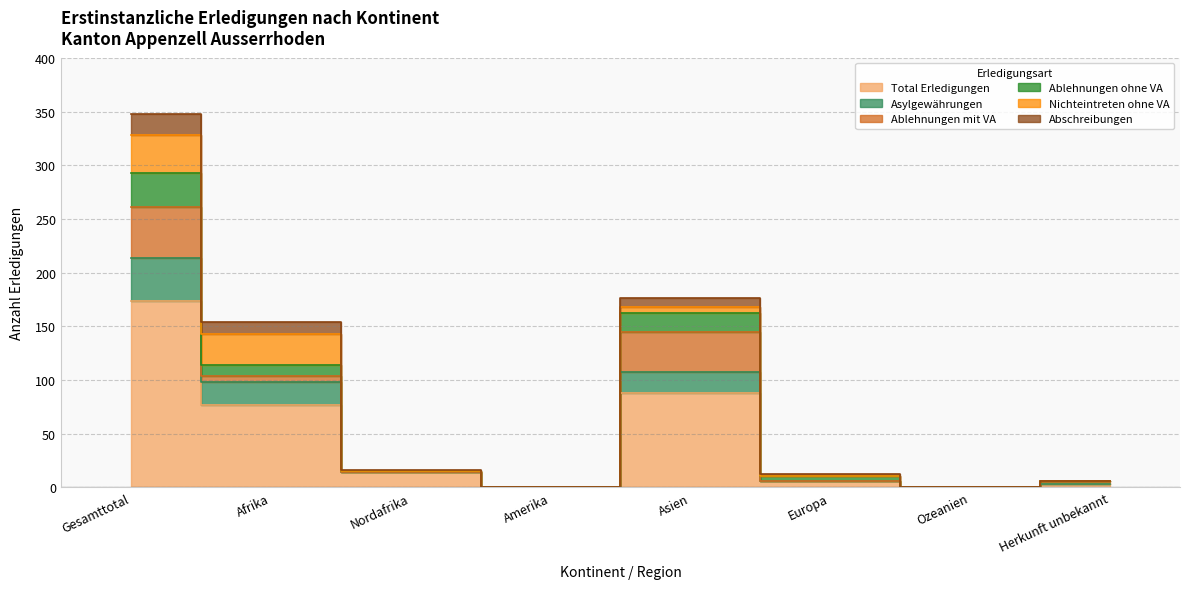

Does the chart display data point markers on the line(s)?

No